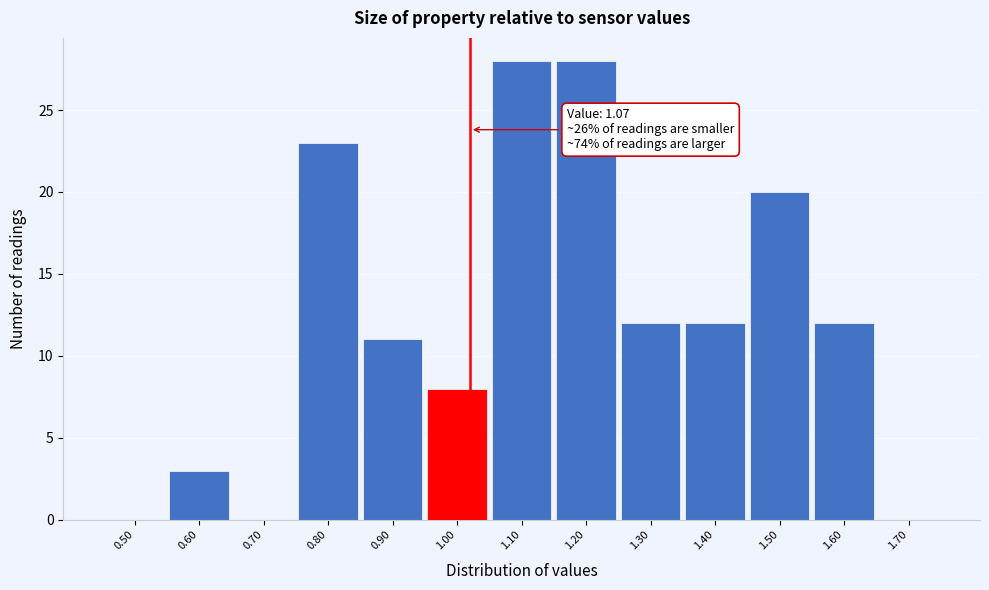

Reading left to right, extract all data points from this chart.

0.50=0	0.60=3	0.70=0	0.80=23	0.90=11	1.00=8	1.10=28	1.20=28	1.30=12	1.40=12	1.50=20	1.60=12	1.70=0